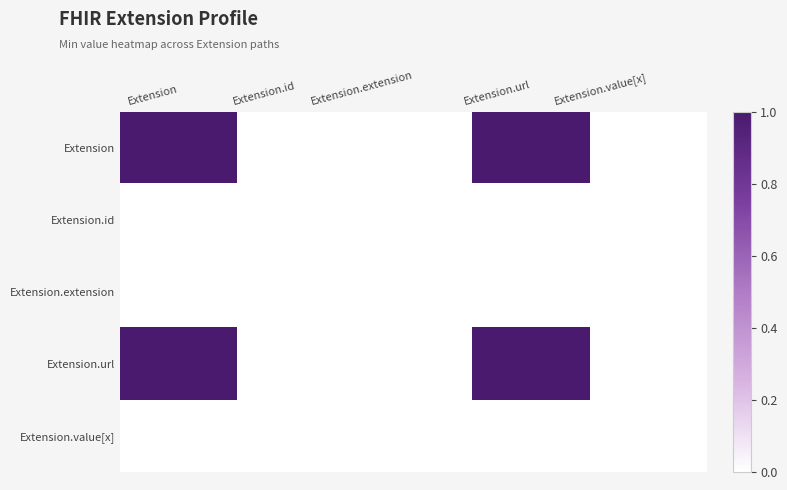

Which series has the widest spread of values?

Extension